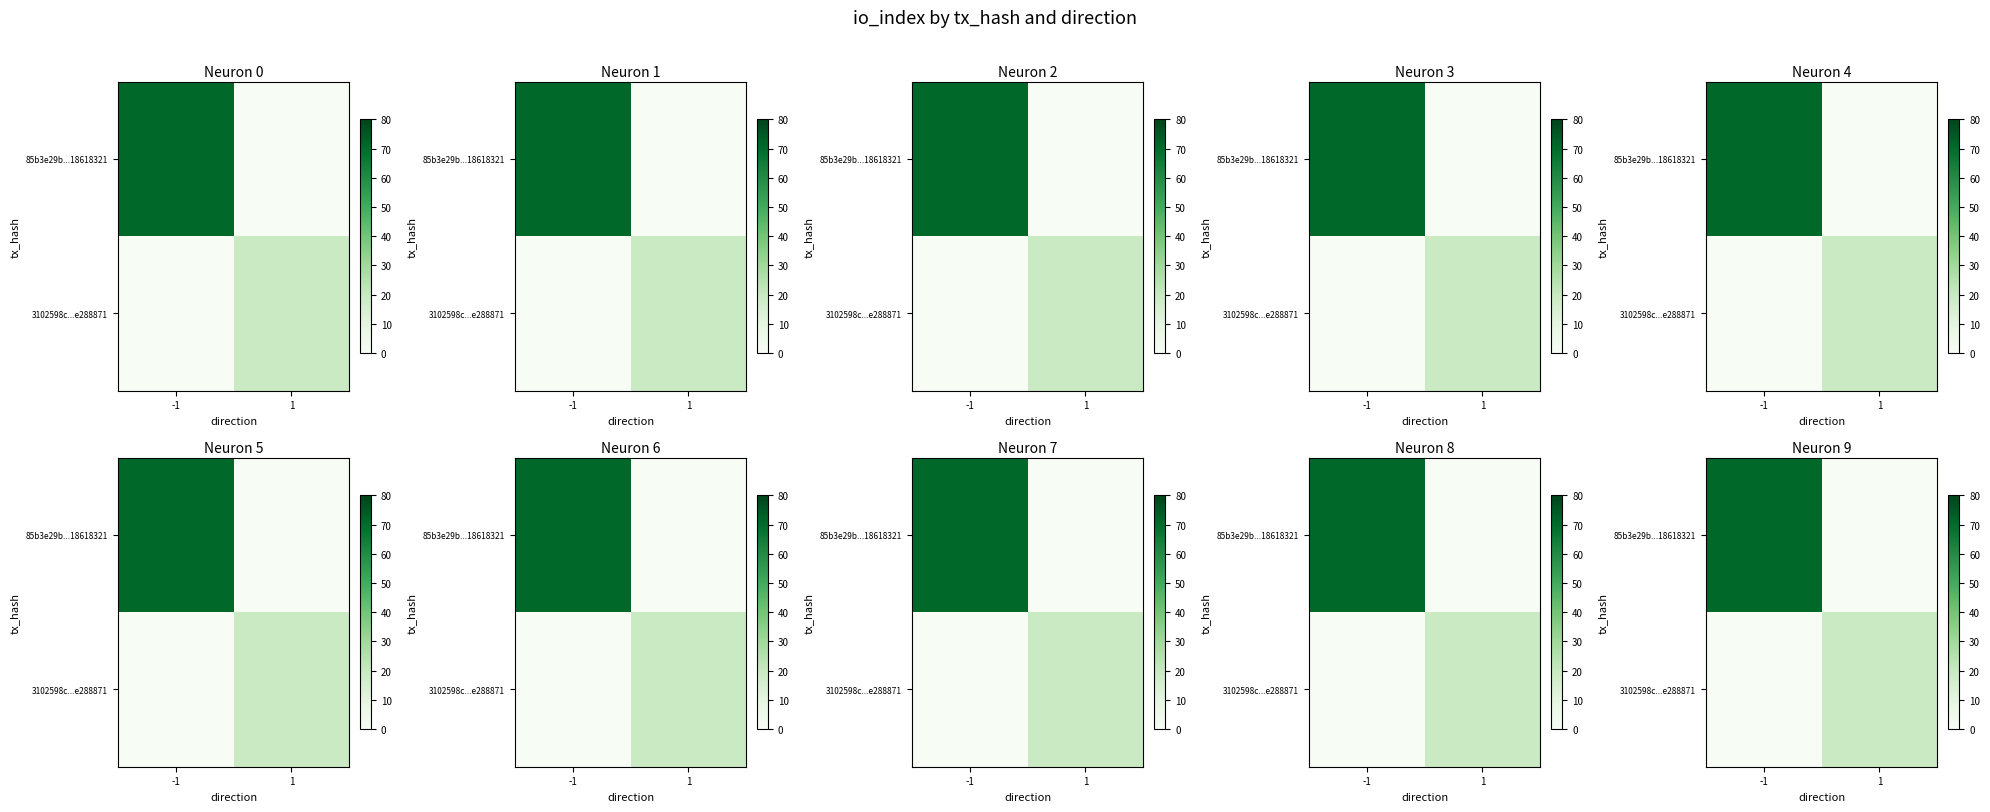

At which label is 85b3e29b...18618321 closest to 35?

1